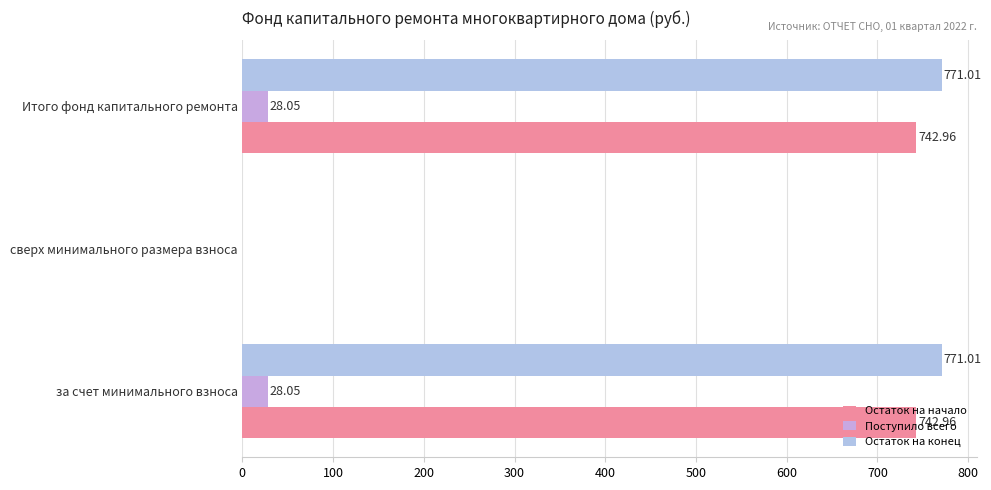

How many values in Остаток на начало are above zero?

2